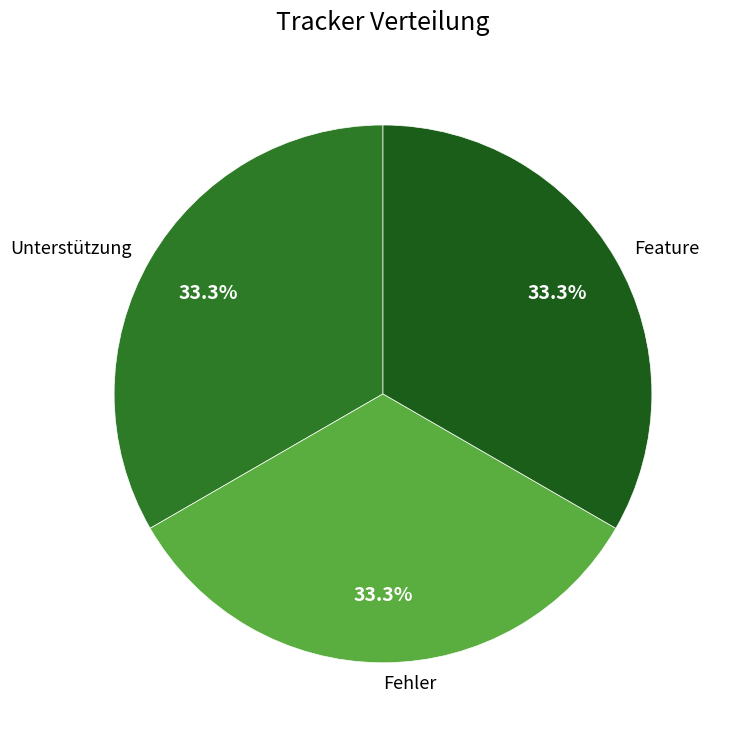

Approximately how many times larger is the value at Fehler compared to Unterstützung?

1.0